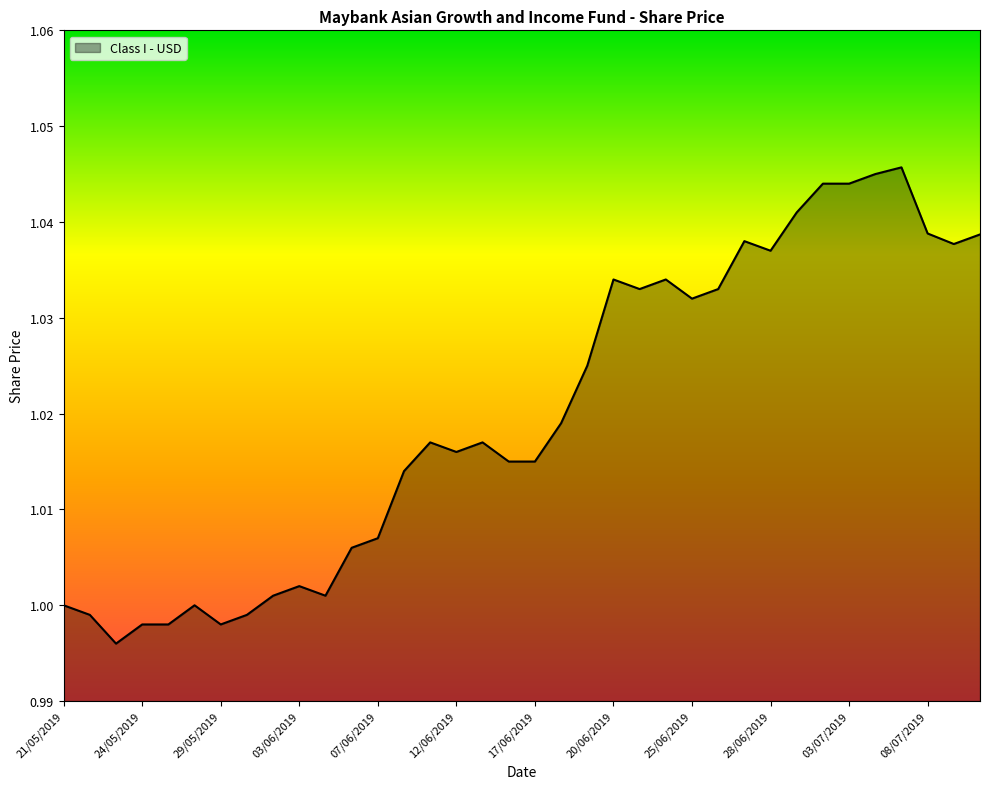

Does the chart have visible grid lines?

No